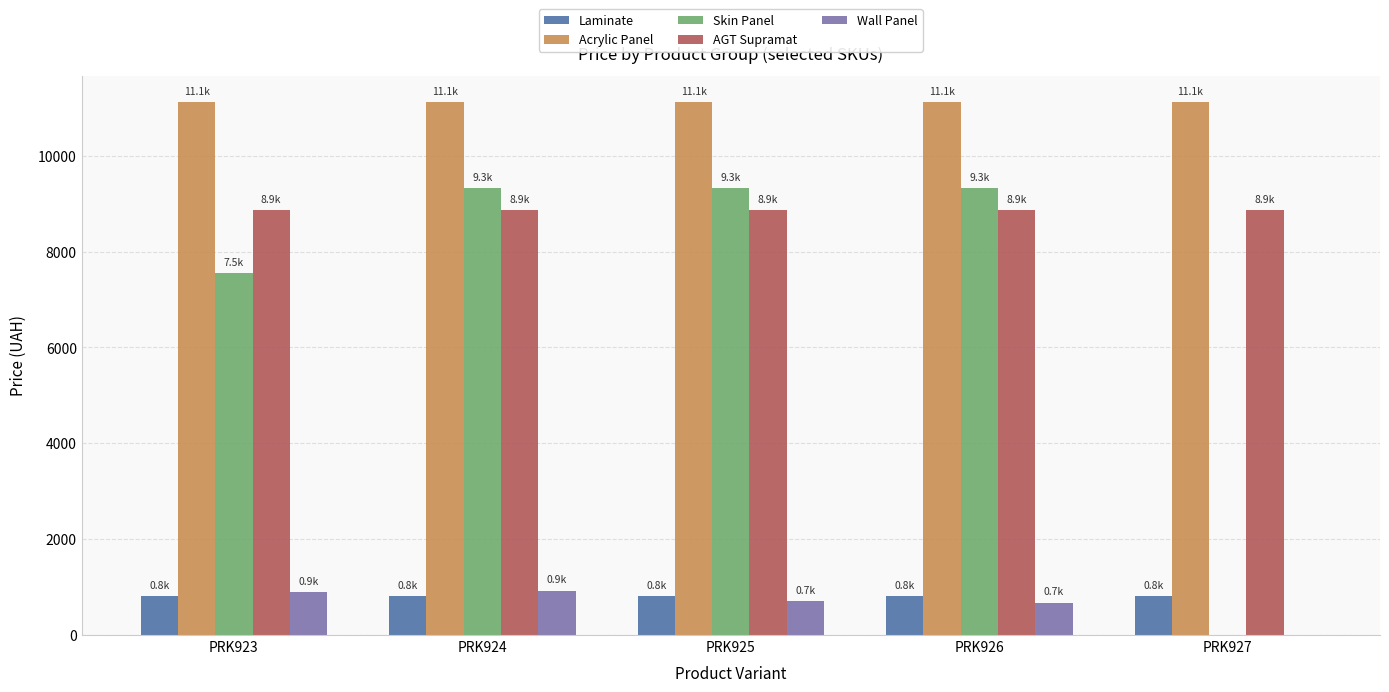

What is the maximum value shown in the chart?

11113.6